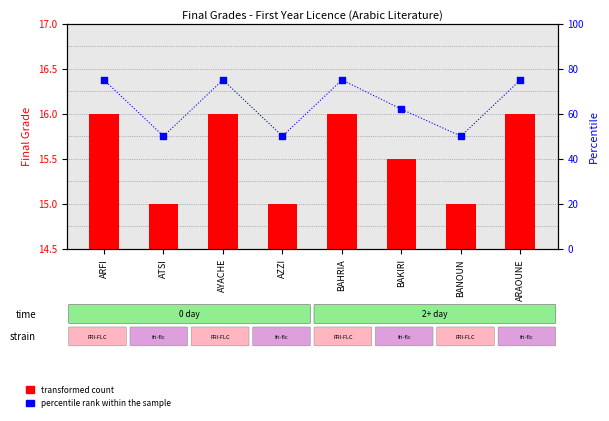

At how many categories does at least one series exceed 31?

8